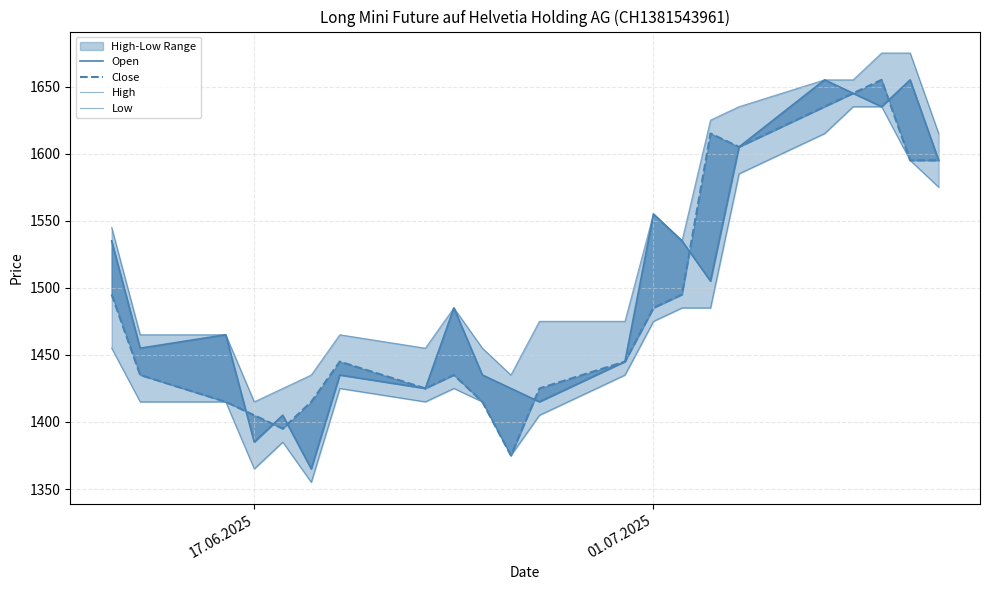

True or false: Close and Low cross at least once.

False